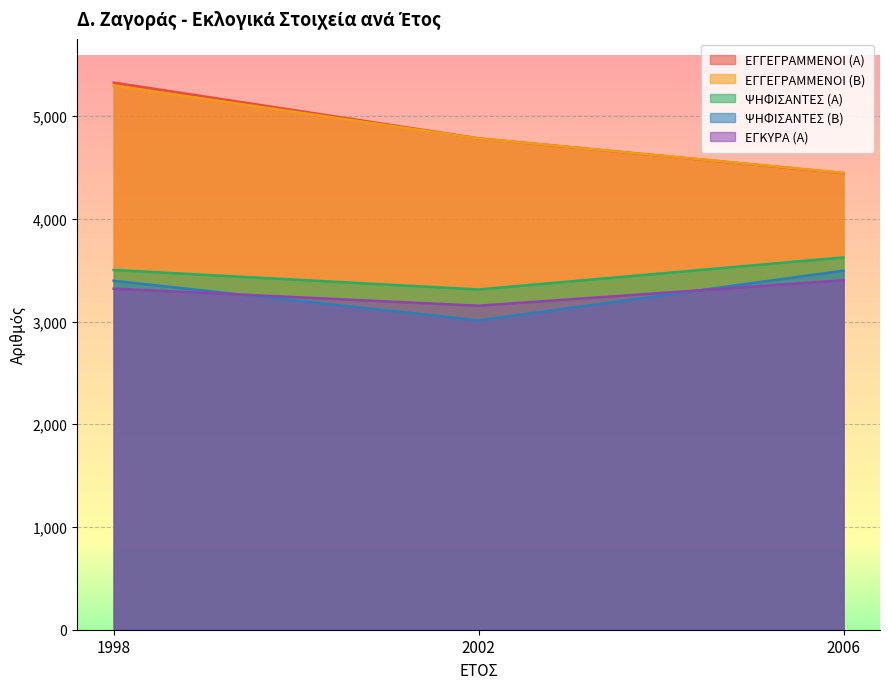

How many ΕΓΓΕΓΡΑΜΜΕΝΟΙ (Α) values are between 4445 and 5326?

3